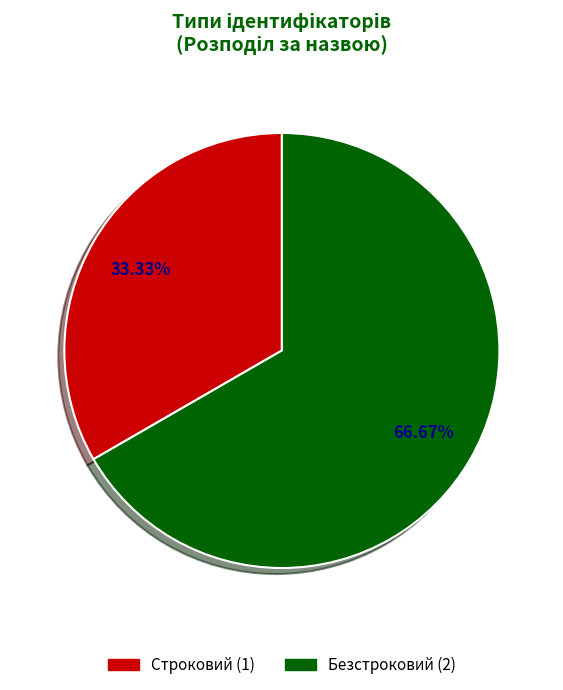

Is there any slice that represents more than half of the pie?

Yes